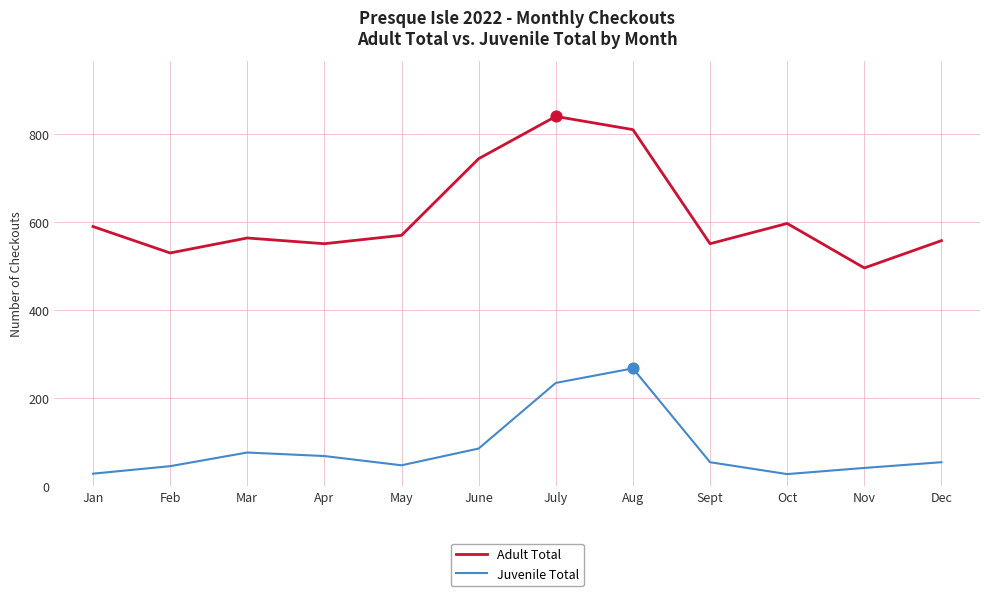

What are all the series names shown in the legend?

Adult Total, Juvenile Total